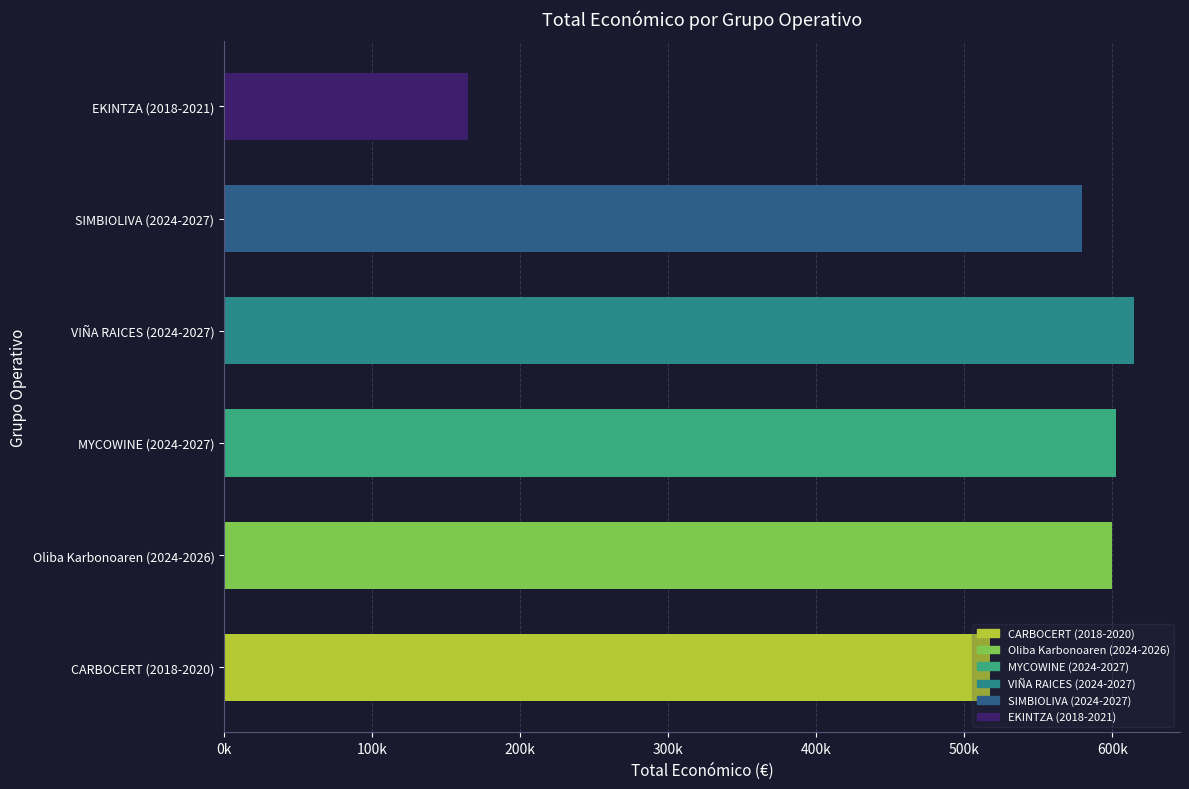

Are the bars horizontal?

Yes